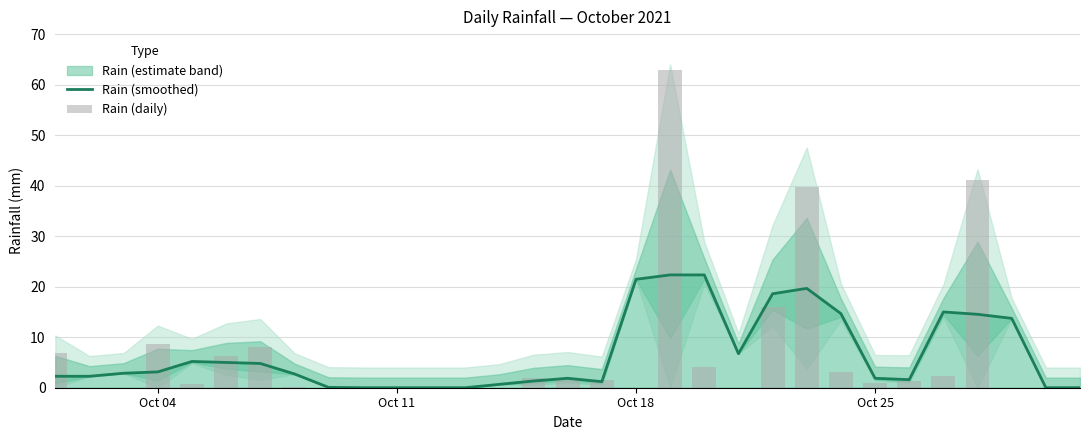

True or false: Rain (smoothed) has a value of -14.2 at Oct 11.

False